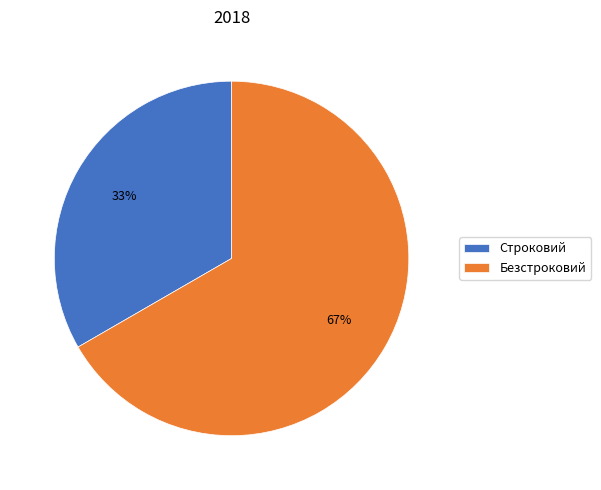

What percentage is the Строковий slice, to the nearest percent?

33%